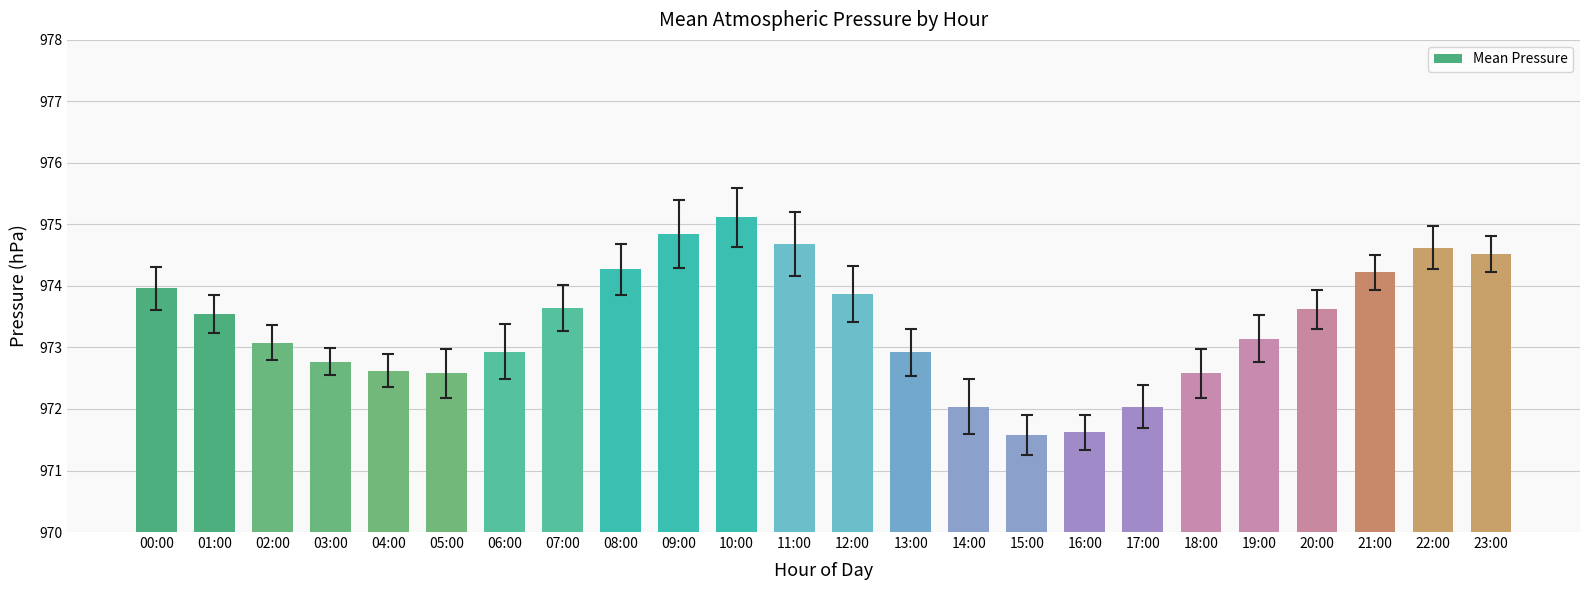

What is the average value?

973.4